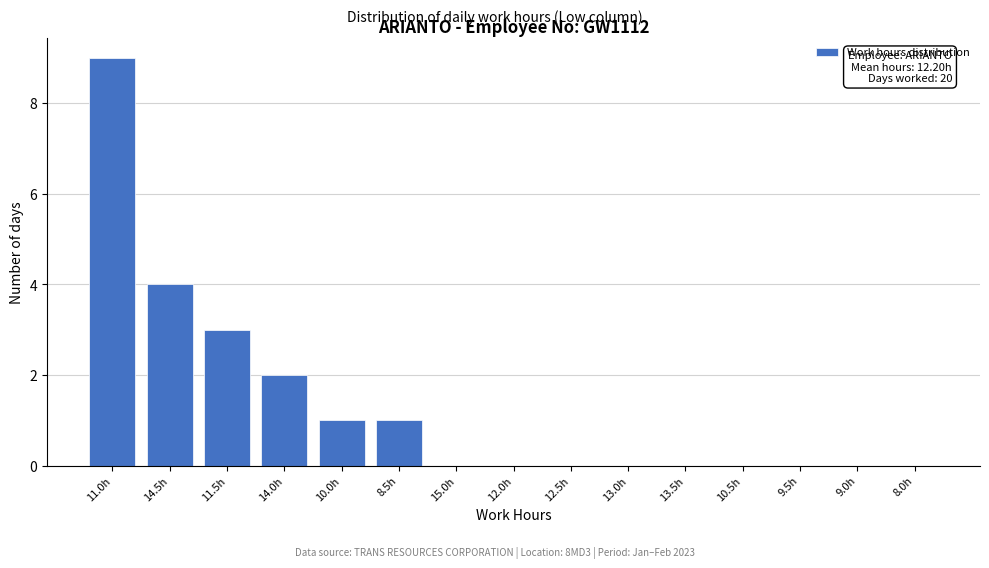

Reading left to right, extract all data points from this chart.

11.0h=9	14.5h=4	11.5h=3	14.0h=2	10.0h=1	8.5h=1	15.0h=0	12.0h=0	12.5h=0	13.0h=0	13.5h=0	10.5h=0	9.5h=0	9.0h=0	8.0h=0